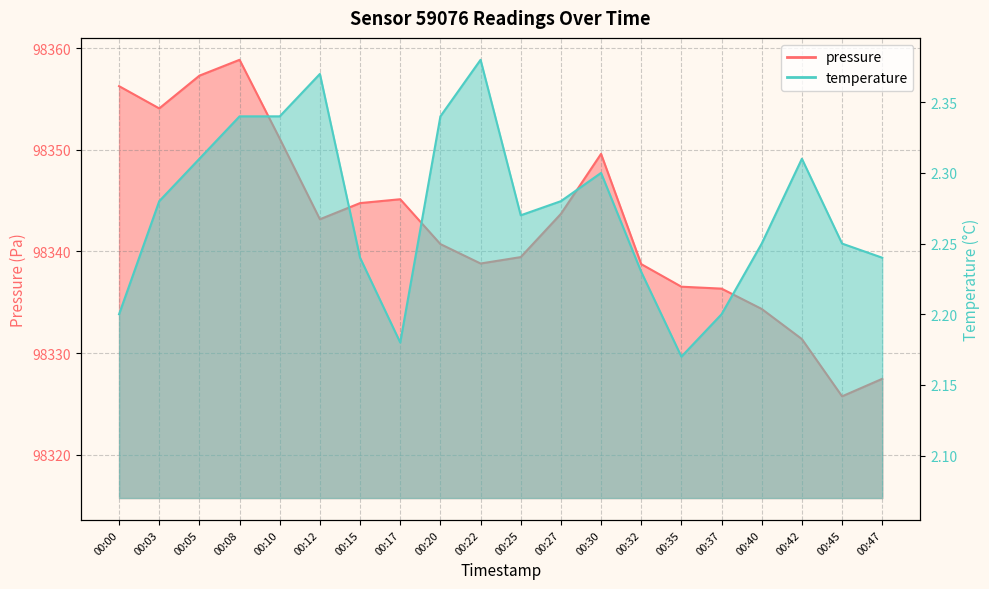

Reading right to left, transcribe all the data shown in this chart.

pressure: 00:47=98327.5	00:45=98325.8	00:42=98331.4	00:40=98334.3	00:37=98336.3	00:35=98336.5	00:32=98338.8	00:30=98349.6	00:27=98343.7	00:25=98339.4	00:22=98338.8	00:20=98340.7	00:17=98345.1	00:15=98344.8	00:12=98343.2	00:10=98351.1	00:08=98358.8	00:05=98357.3	00:03=98354.1	00:00=98356.2
temperature: 00:47=2.2	00:45=2.2	00:42=2.3	00:40=2.2	00:37=2.2	00:35=2.2	00:32=2.2	00:30=2.3	00:27=2.3	00:25=2.3	00:22=2.4	00:20=2.3	00:17=2.2	00:15=2.2	00:12=2.4	00:10=2.3	00:08=2.3	00:05=2.3	00:03=2.3	00:00=2.2